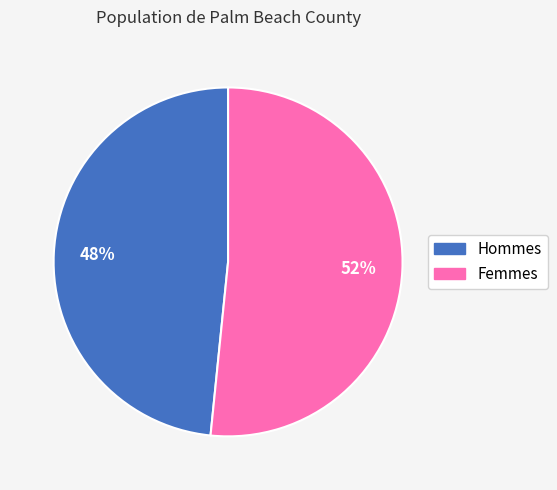

Which has a higher value, Hommes or Femmes?

Femmes